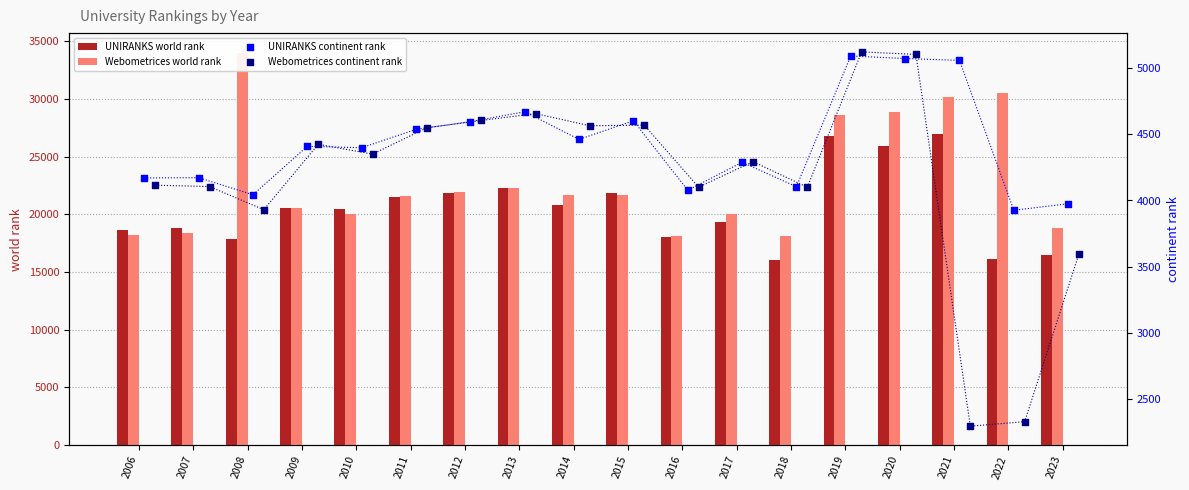

Which series reaches the minimum Y coordinate?

Webometrices continent rank